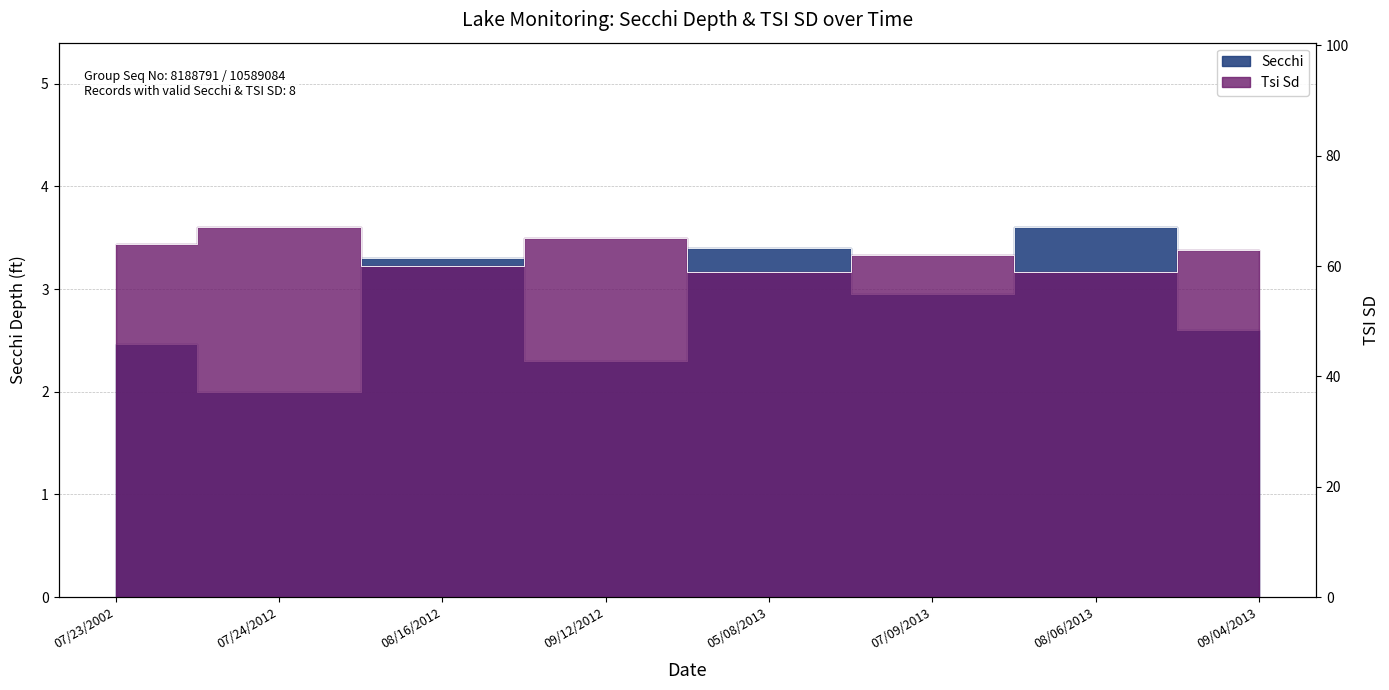

What is the spread (max minus min) of values at 08/06/2013?

55.4